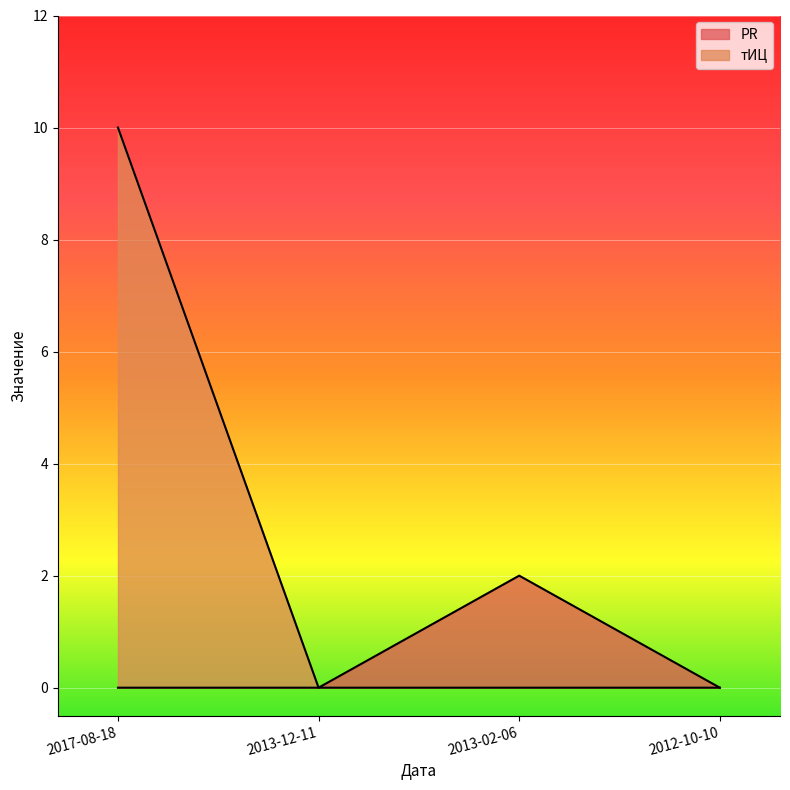

Which series has the largest total across all categories?

тИЦ